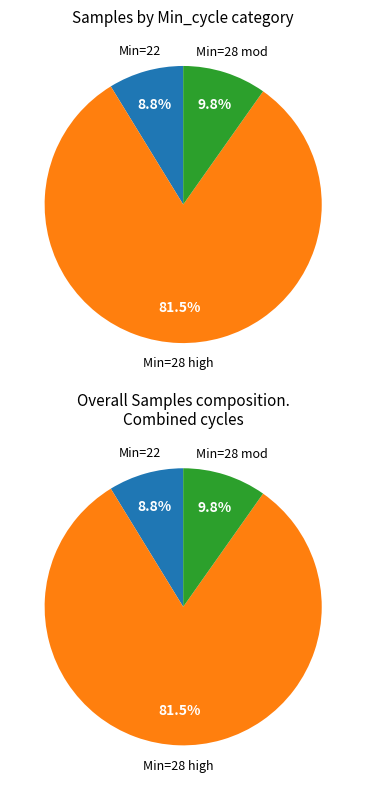

What is the ratio of the value at 28 to the value at 28?

1.0